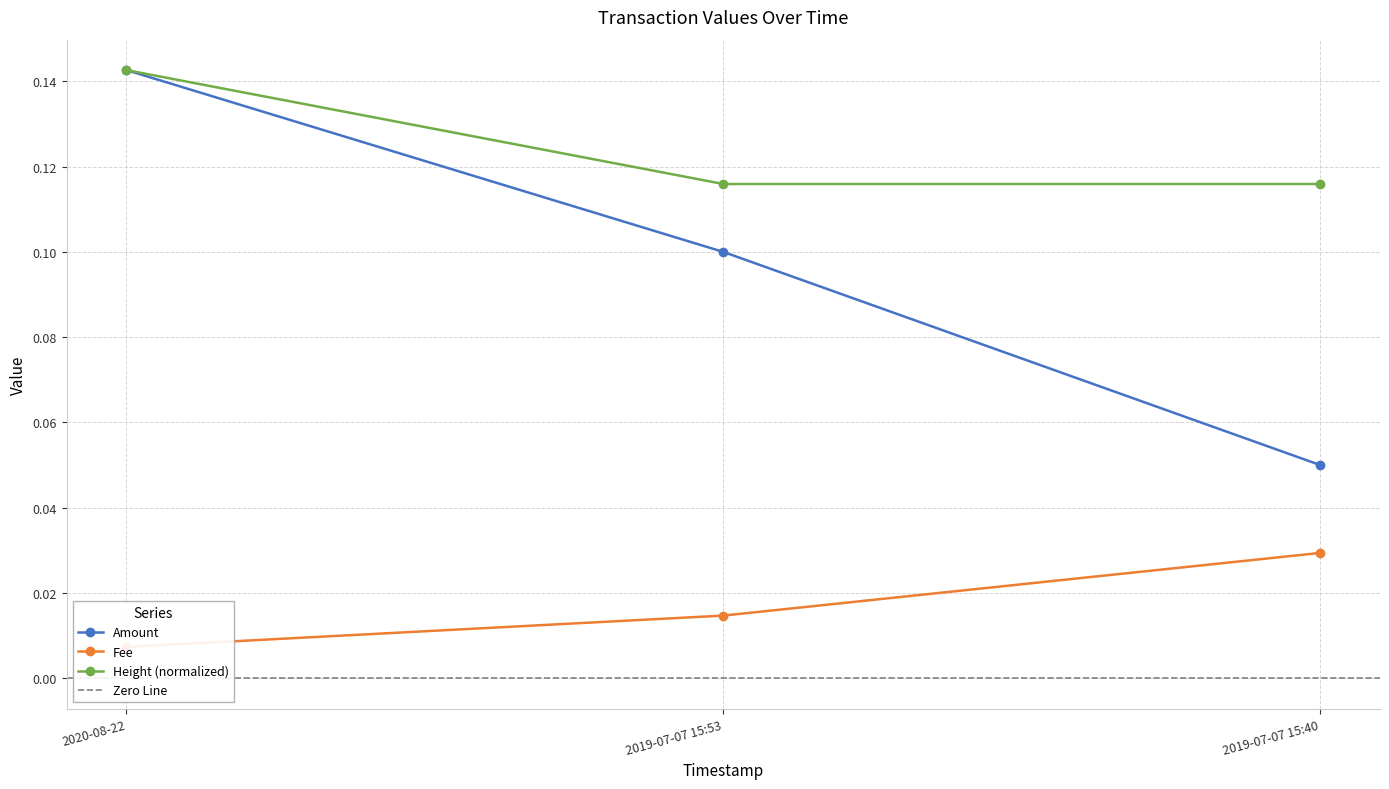

The value of Fee at 2019-07-07 15:40 is 0.0. True or false?

True